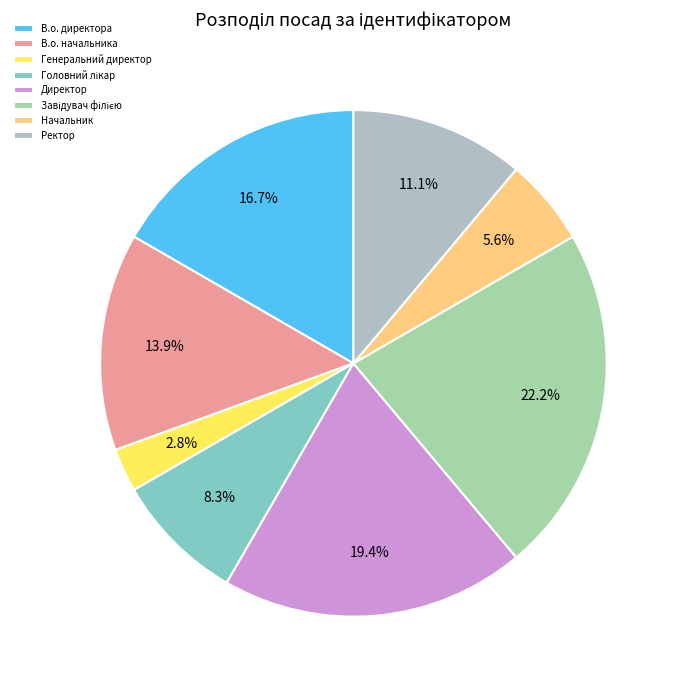

Does any single category account for the majority?

No